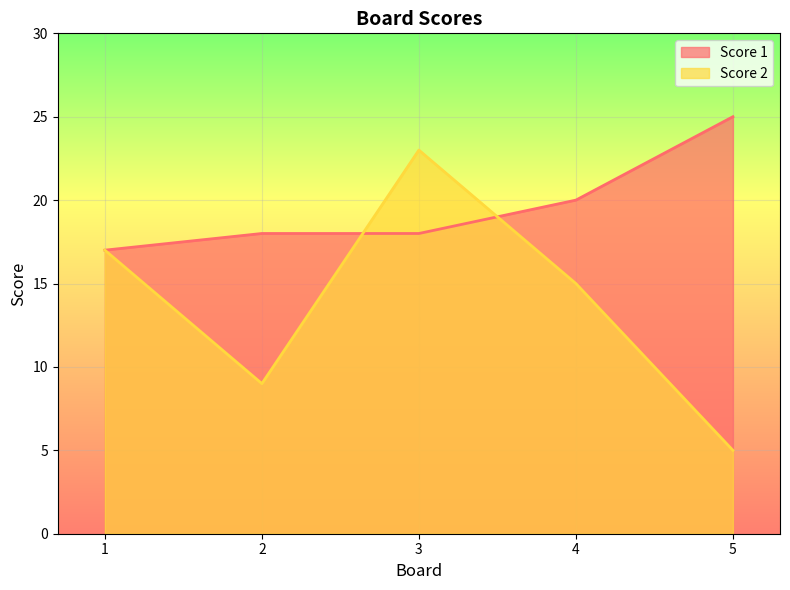

At which category is the sum across all series the highest?

3